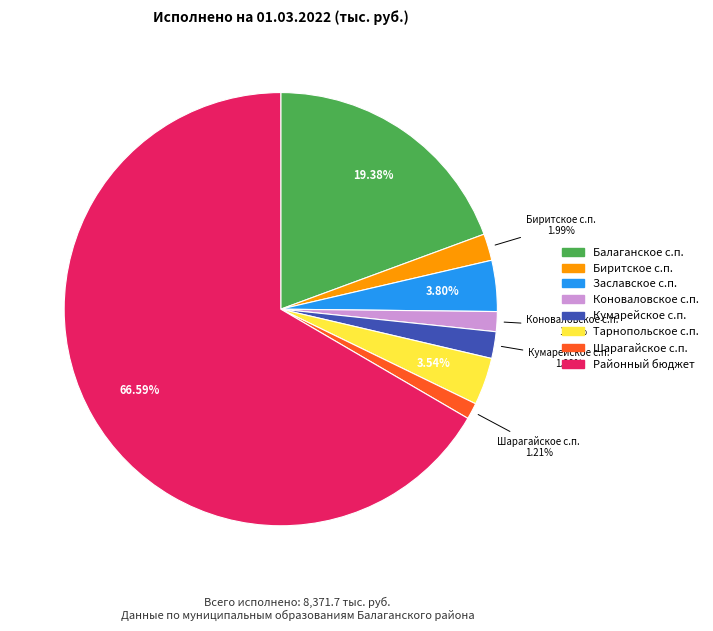

To the nearest percent, what is the difference between the Балаганское с.п. and Тарнопольское с.п. slice percentages?

16%